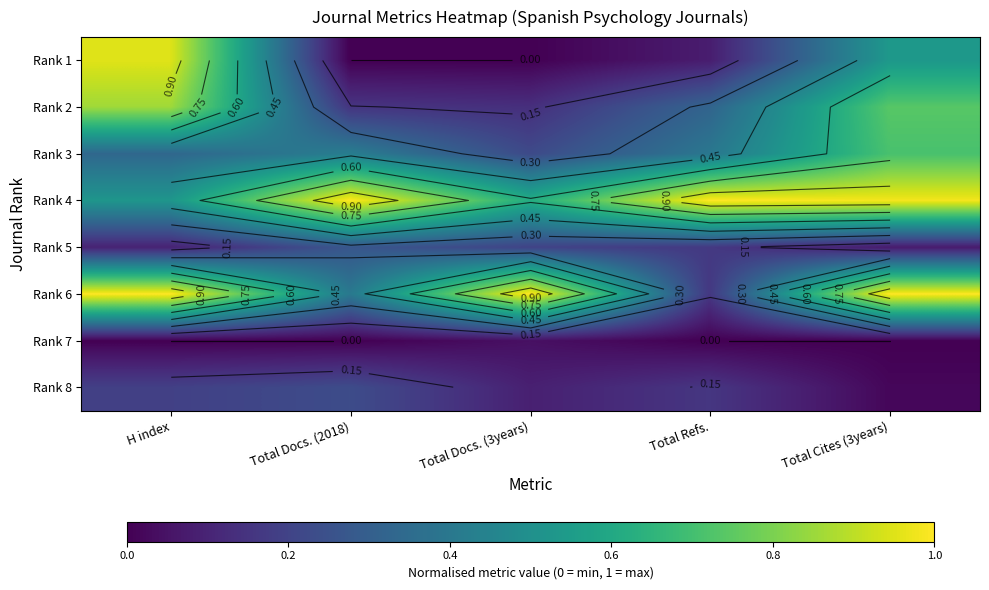

Which category has the lowest value across all series?

Total Docs. (2018)